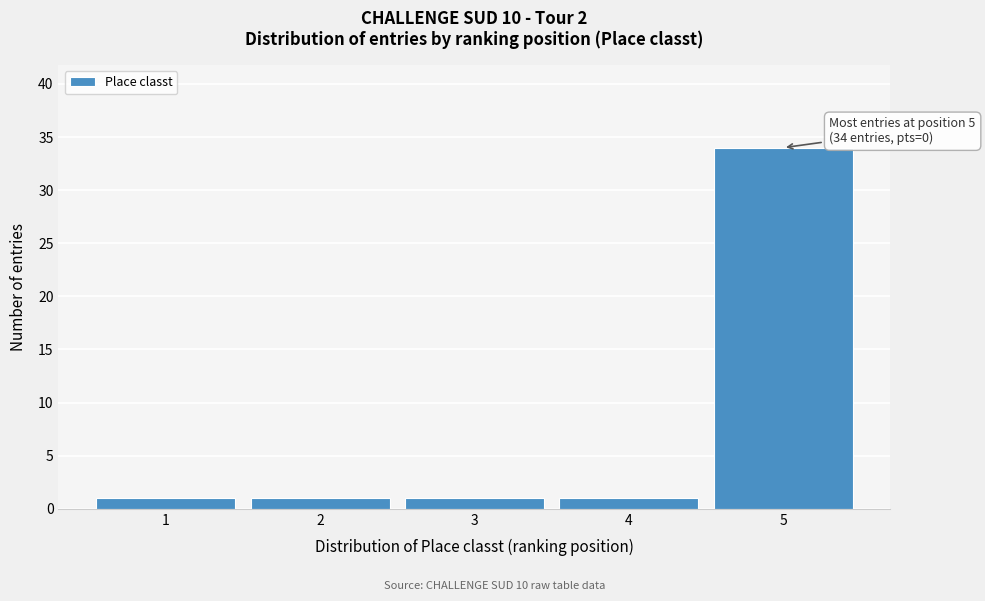

Which range on the x-axis has the tallest bar?

4.5 to 5.5